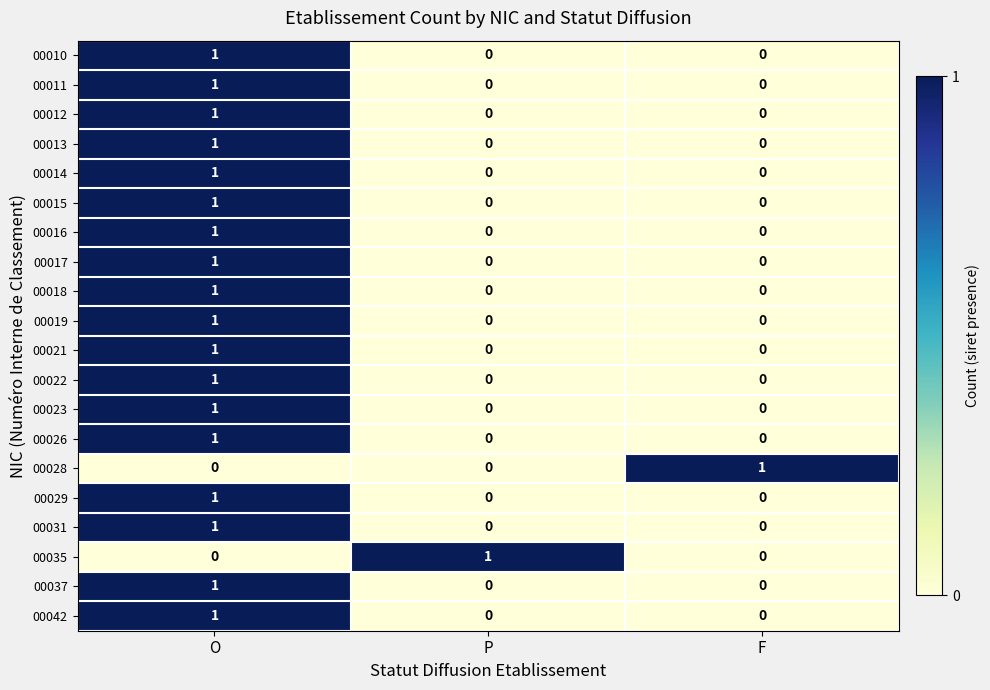

How many 00042 values are between 0 and 1?

3